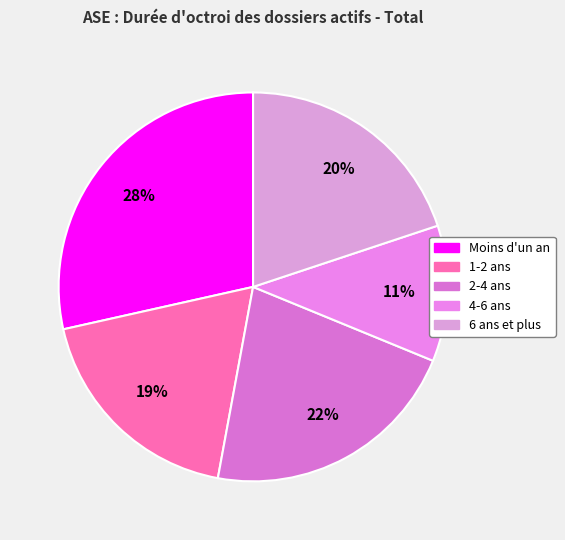

Is 4-6 ans the majority of the pie?

No